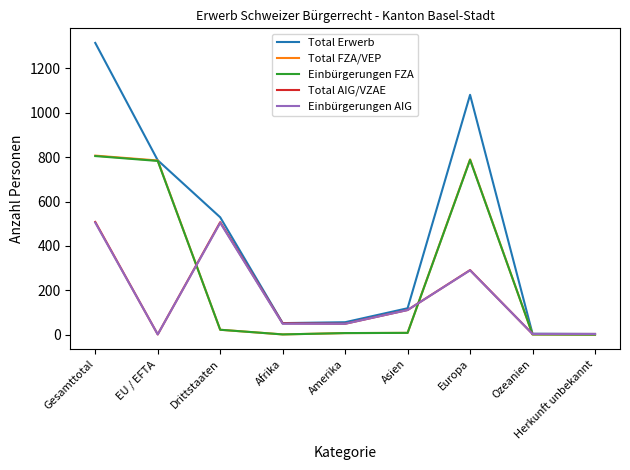

How many lines are shown in the chart?

5